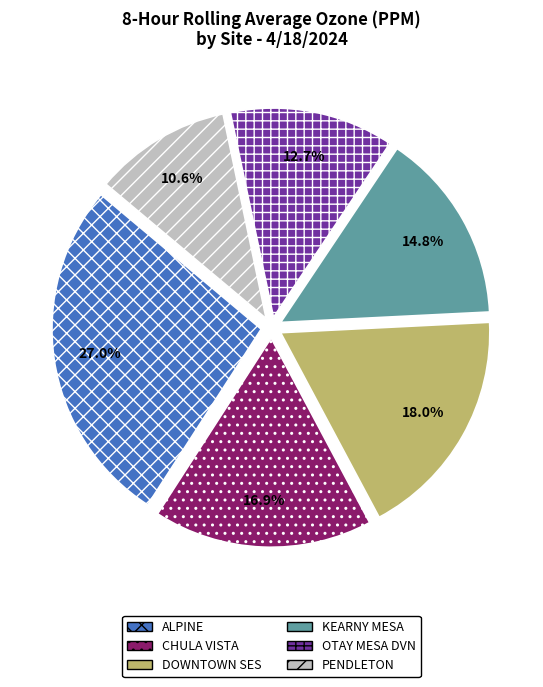

To the nearest percent, what is the difference between the largest and smallest slice percentages?

16%